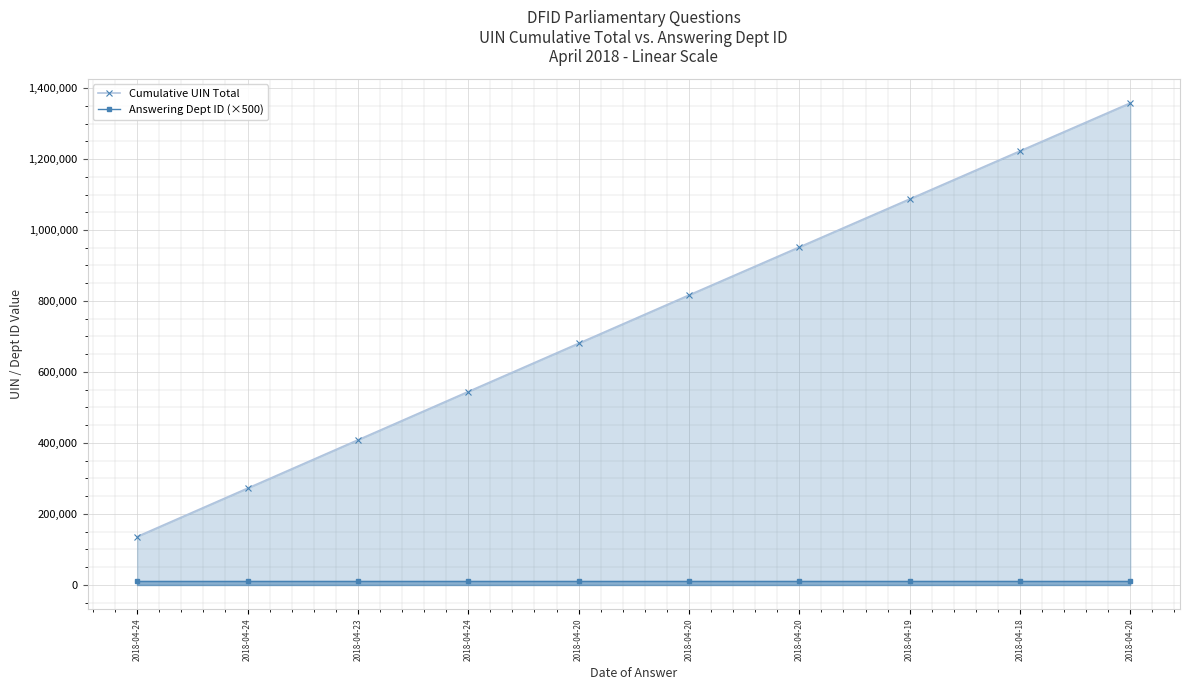

What is the sum of the Answering Dept ID (×500) values at 2018-04-20 and 2018-04-24?

20000